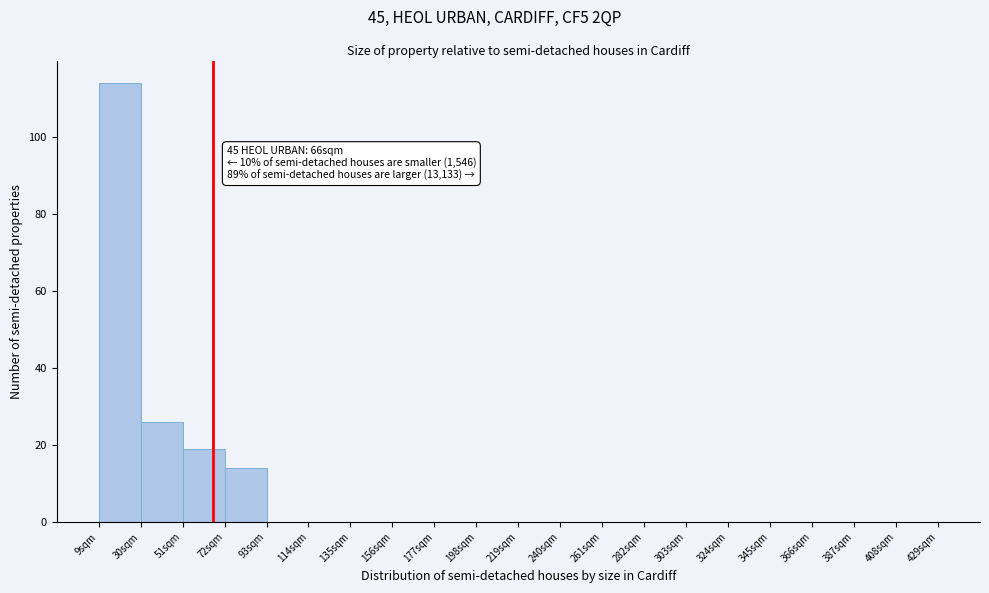

Which range on the x-axis has the tallest bar?

9 to 30